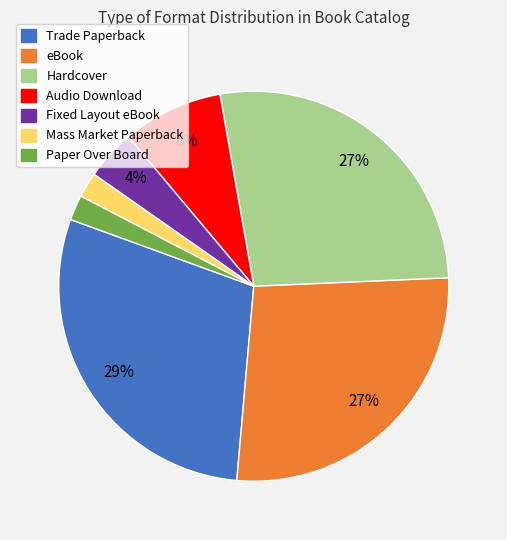

True or false: eBook accounts for 27% of the total.

True